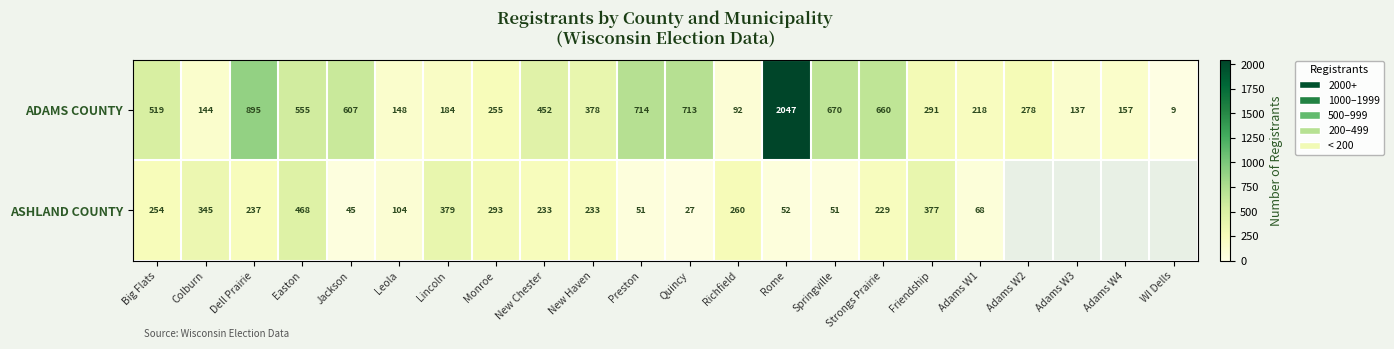

How many categories are shown in the chart?

22